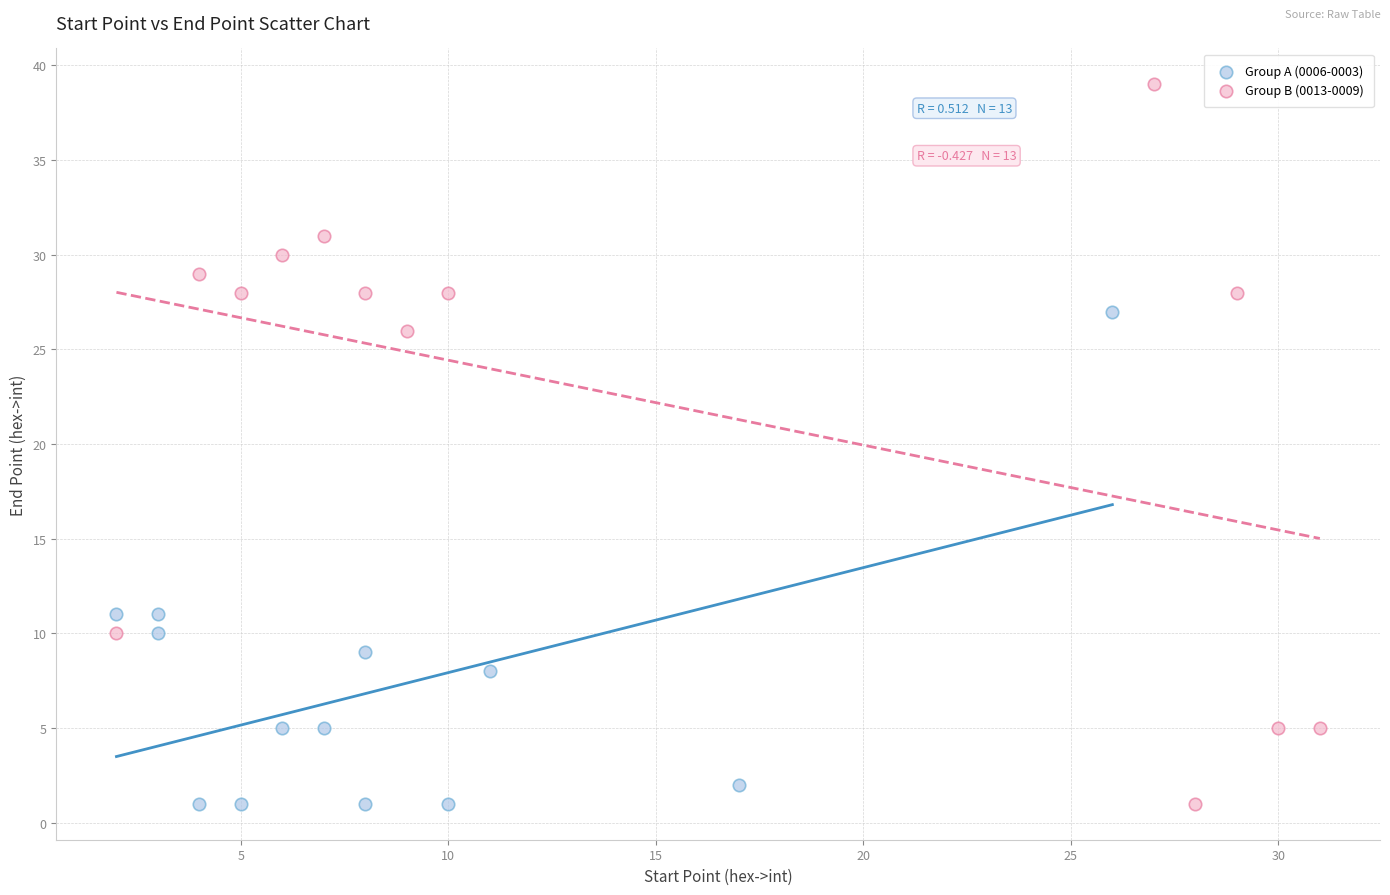

Which series has the widest spread of Y values?

Group B (0013-0009)